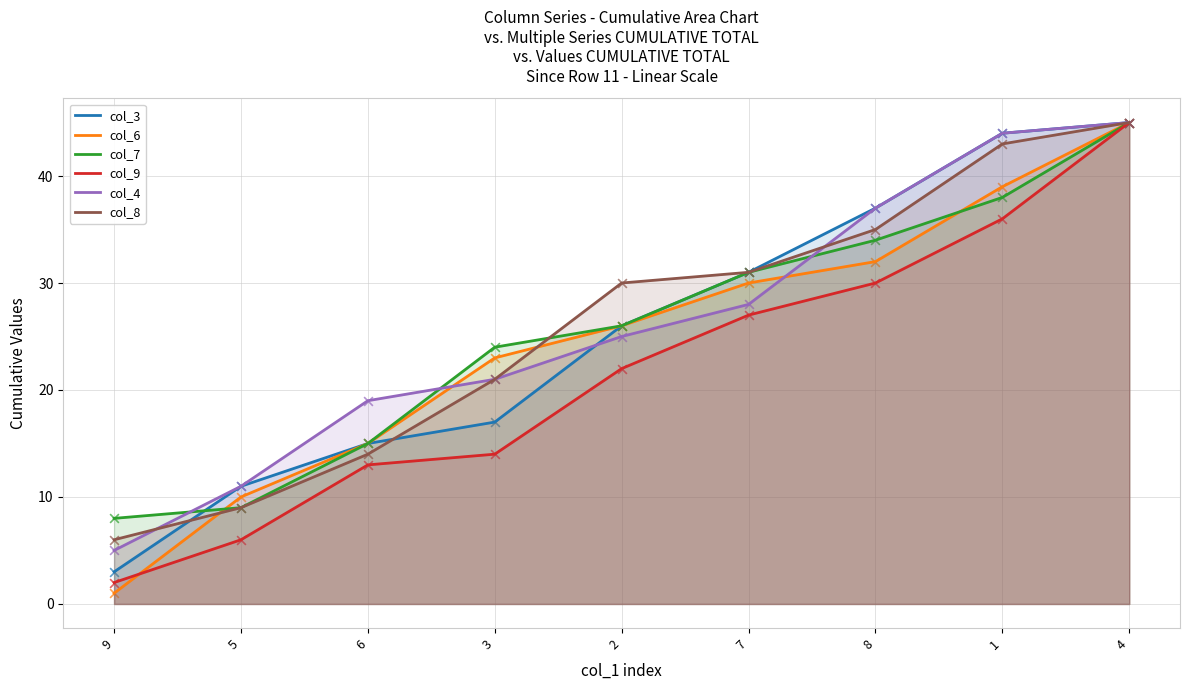

What are all the series names shown in the legend?

col_3, col_6, col_7, col_9, col_4, col_8